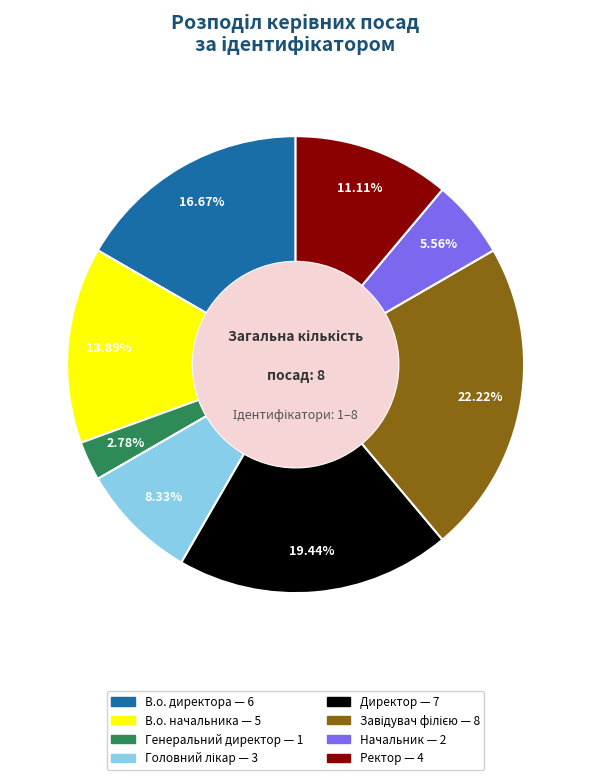

Count the number of slices in the pie.

8